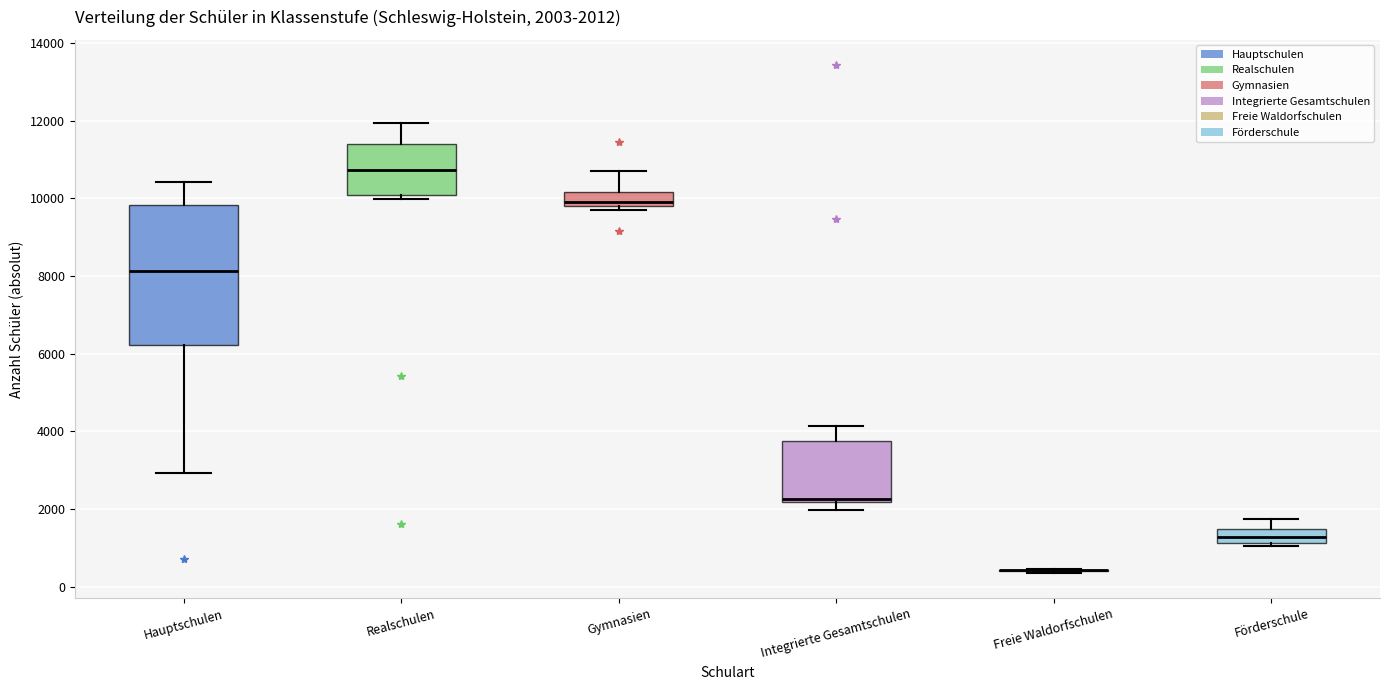

Comparing the boxes themselves (not the whiskers), which one is the tallest?

Hauptschulen